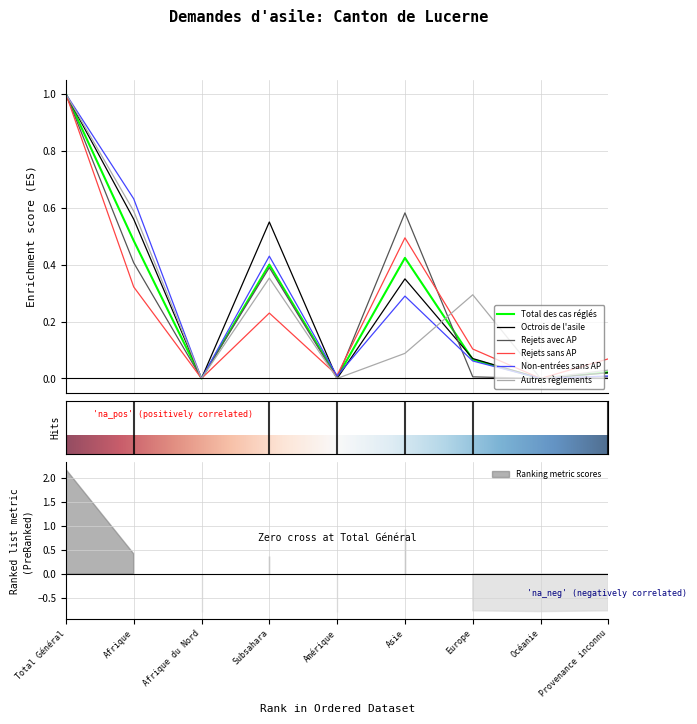

Is the value of Autres règlements at Subsahara greater than the value of Rejets sans AP at Provenance inconnu?

Yes